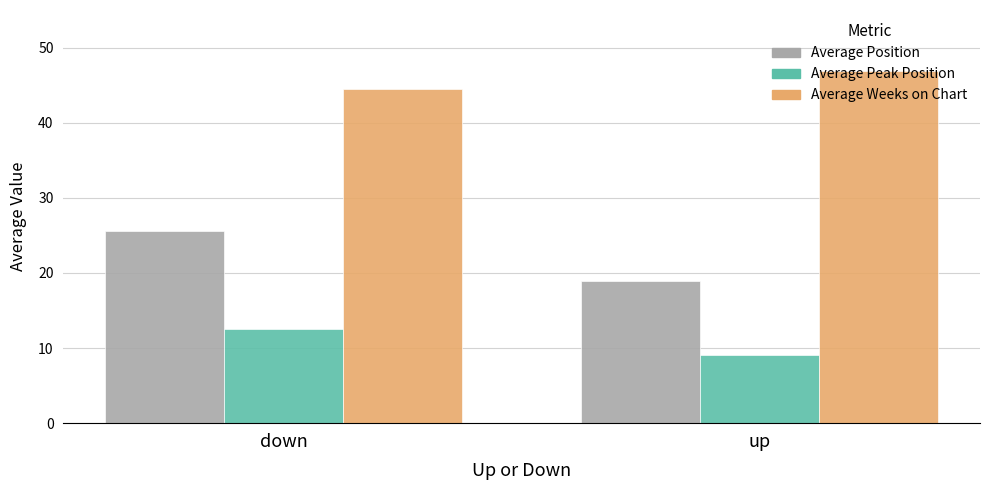

List the labels in order of Average Peak Position value, smallest first.

up, down